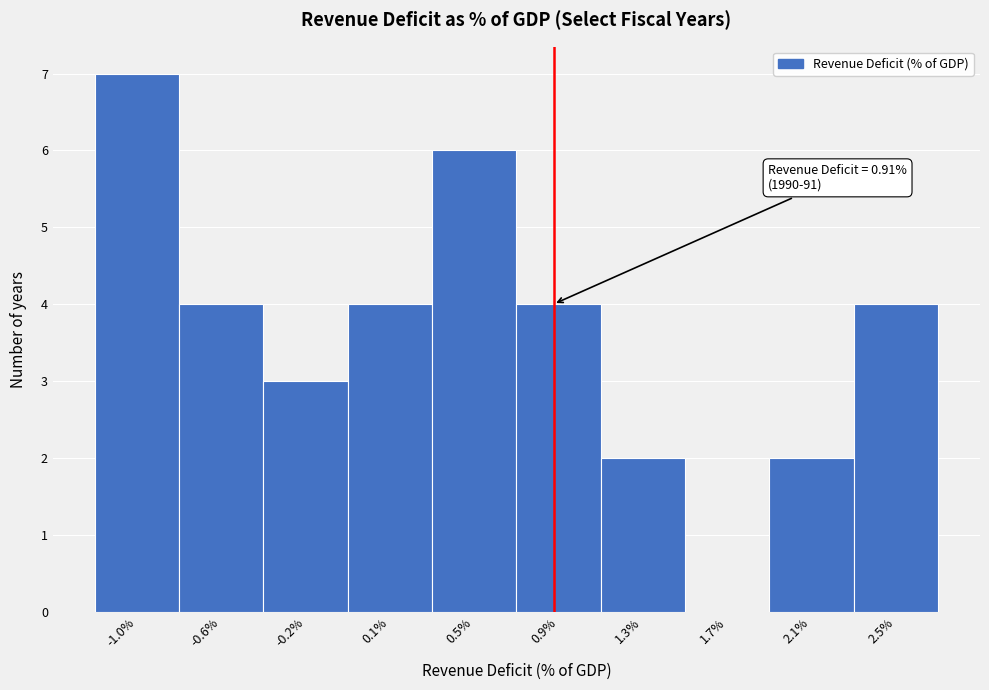

Reading right to left, transcribe all the data shown in this chart.

2.5%=4	2.1%=2	1.7%=0	1.3%=2	0.9%=4	0.5%=6	0.1%=4	-0.2%=3	-0.6%=4	-1.0%=7